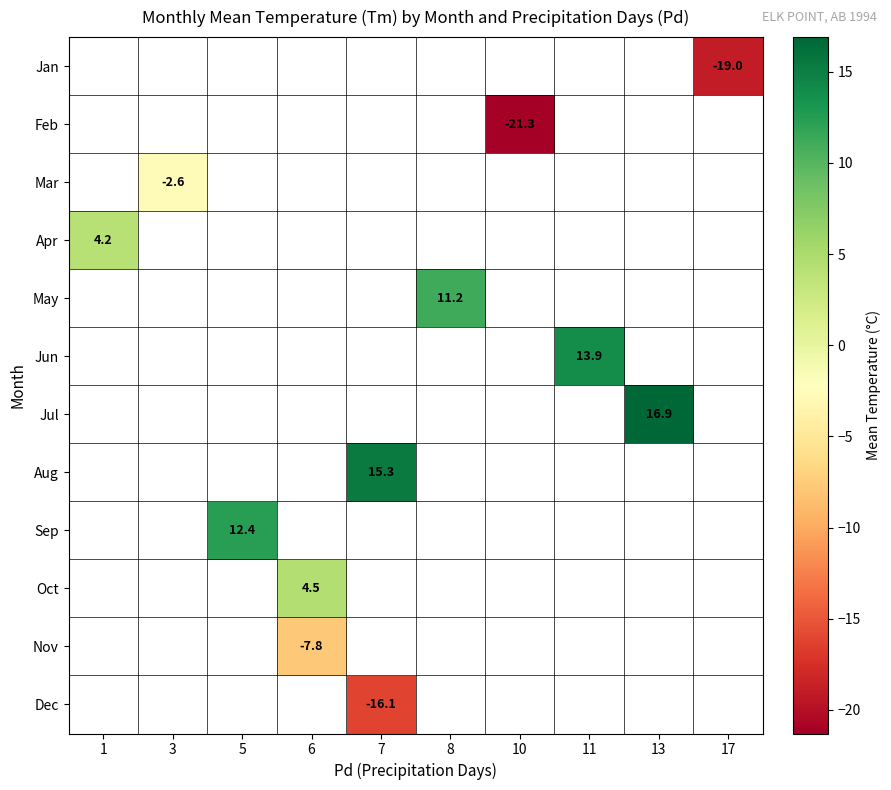

Is it true that Aug equals 8.7 at 7?

False